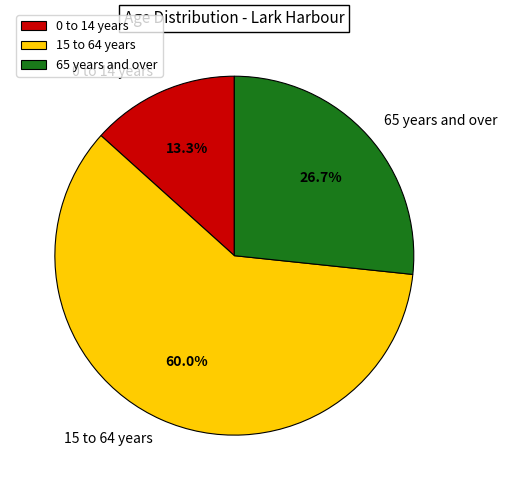

What is the ratio of the value at 65 years and over to the value at 0 to 14 years?

2.0